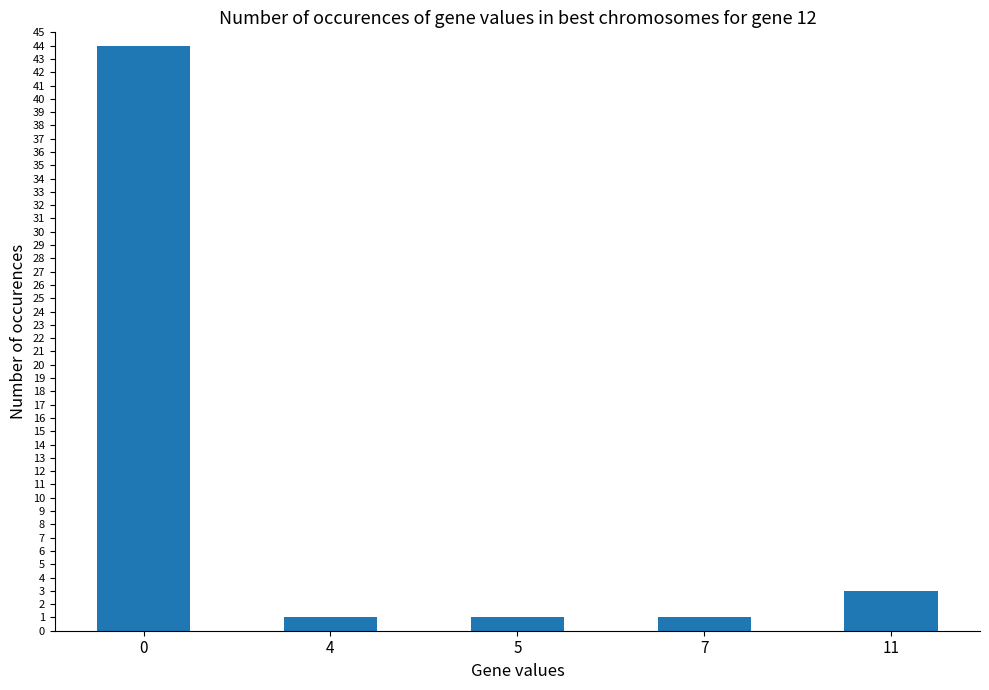

What is the ratio of the value at 5 to the value at 11?

0.3